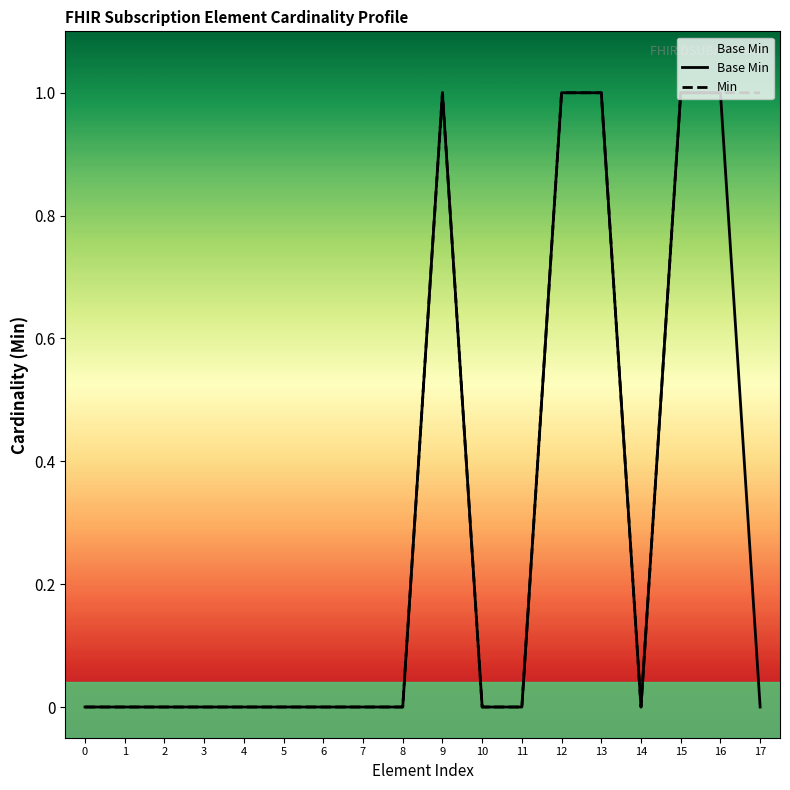

Count the Min values in the range 0 to 1.

18